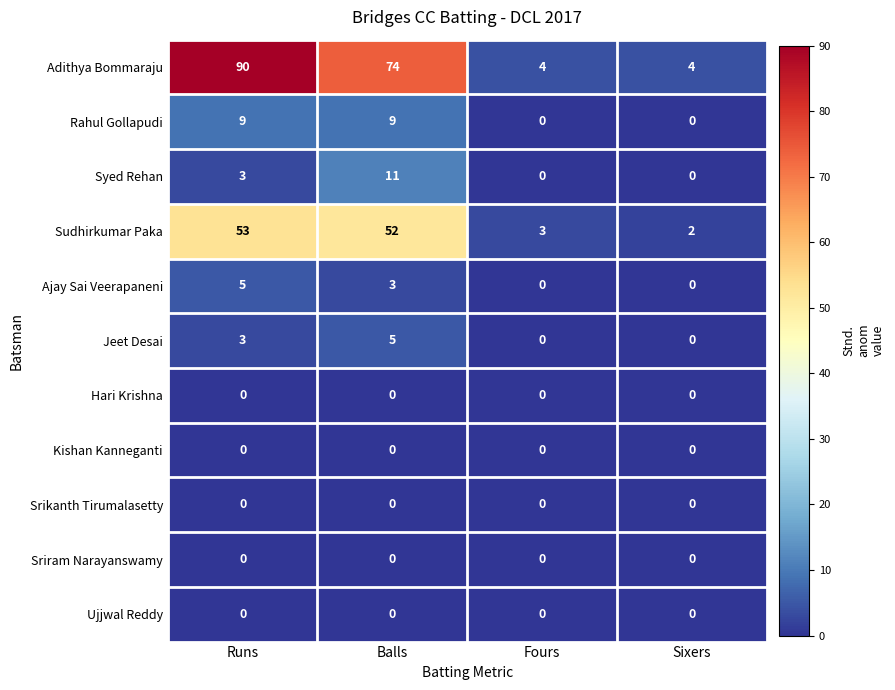

How many categories are shown in the chart?

4